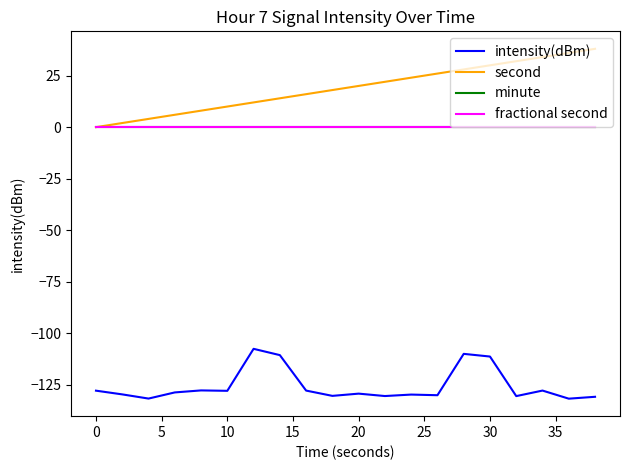

True or false: fractional second and minute cross at least once.

False